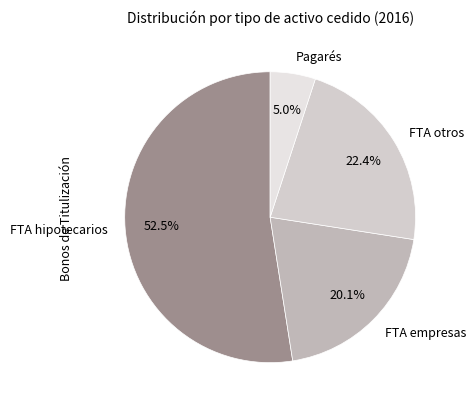

Rank the categories by value from lowest to highest.

Pagarés, FTA empresas, FTA otros, FTA hipotecarios